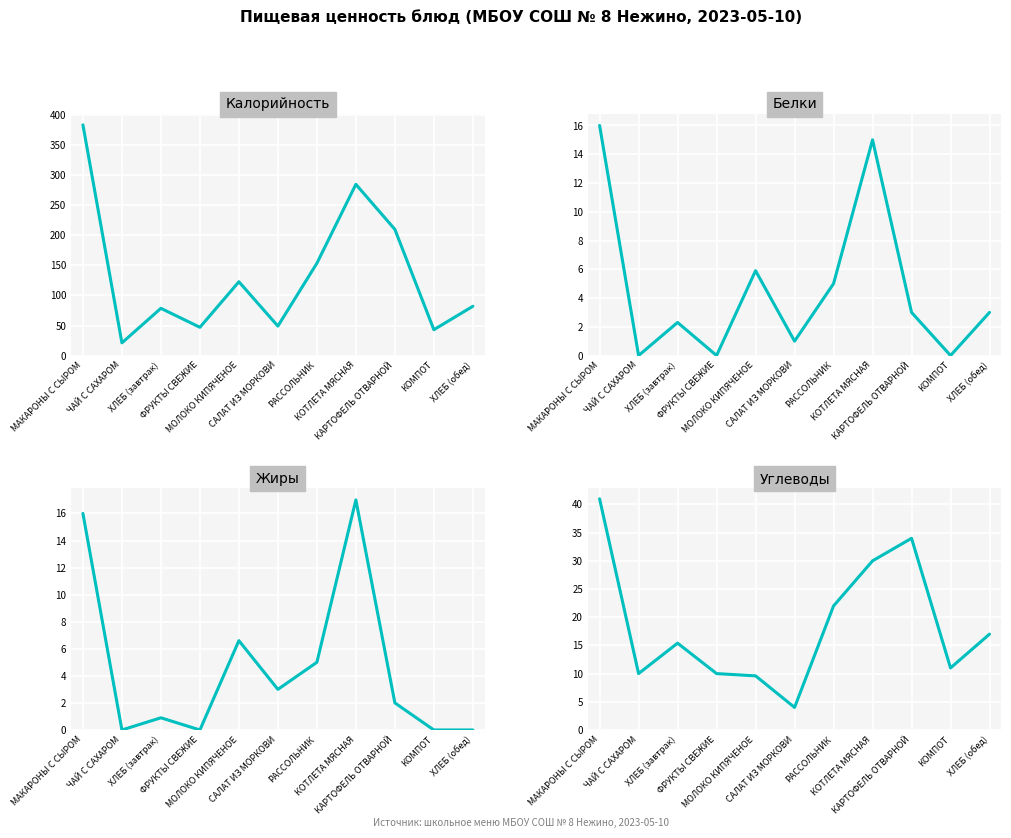

How many data points does each series have?

11